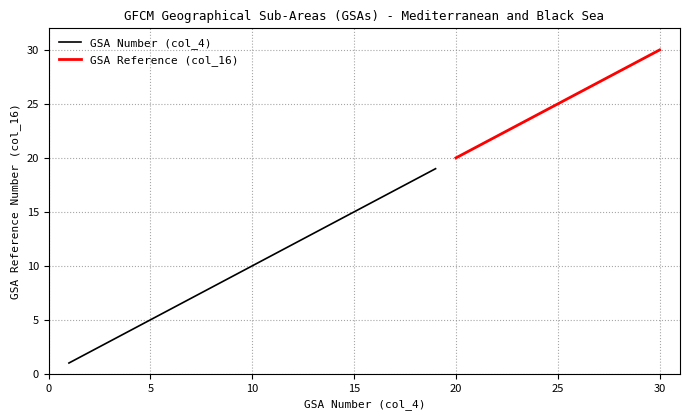

The value of GSA Code (col_16) at 15 is 24. True or false?

False